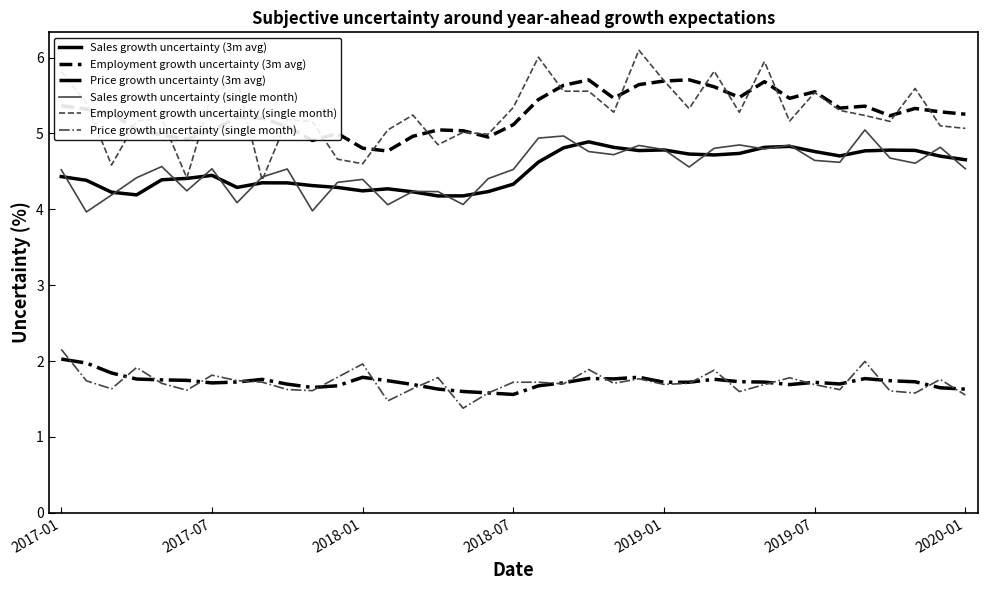

What is the lowest value of the Employment growth uncertainty (single month) series?

4.4